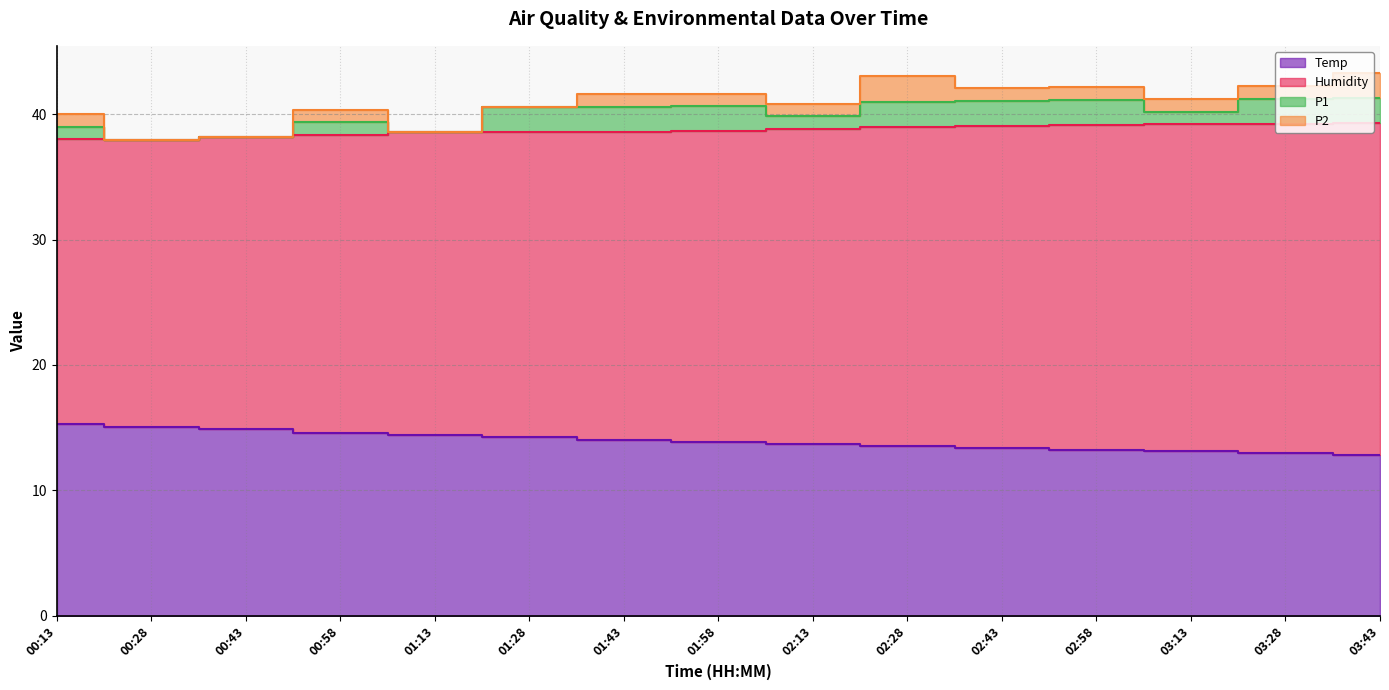

True or false: Humidity and Temp cross at least once.

False